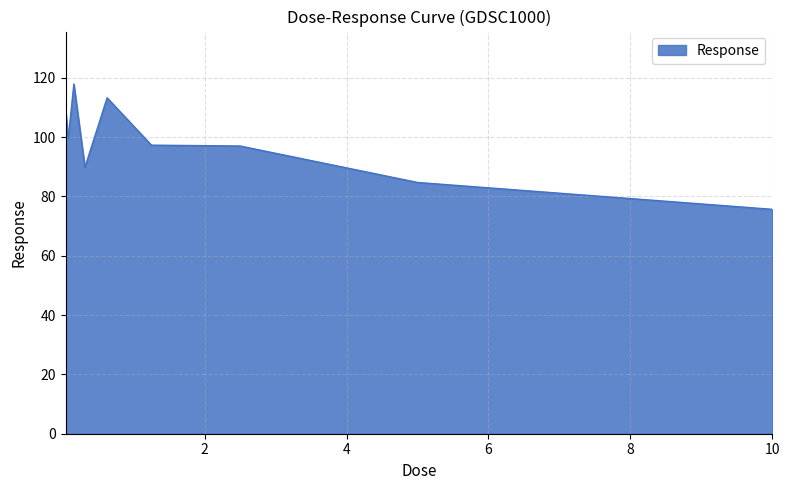

What is the smallest value displayed?

75.6